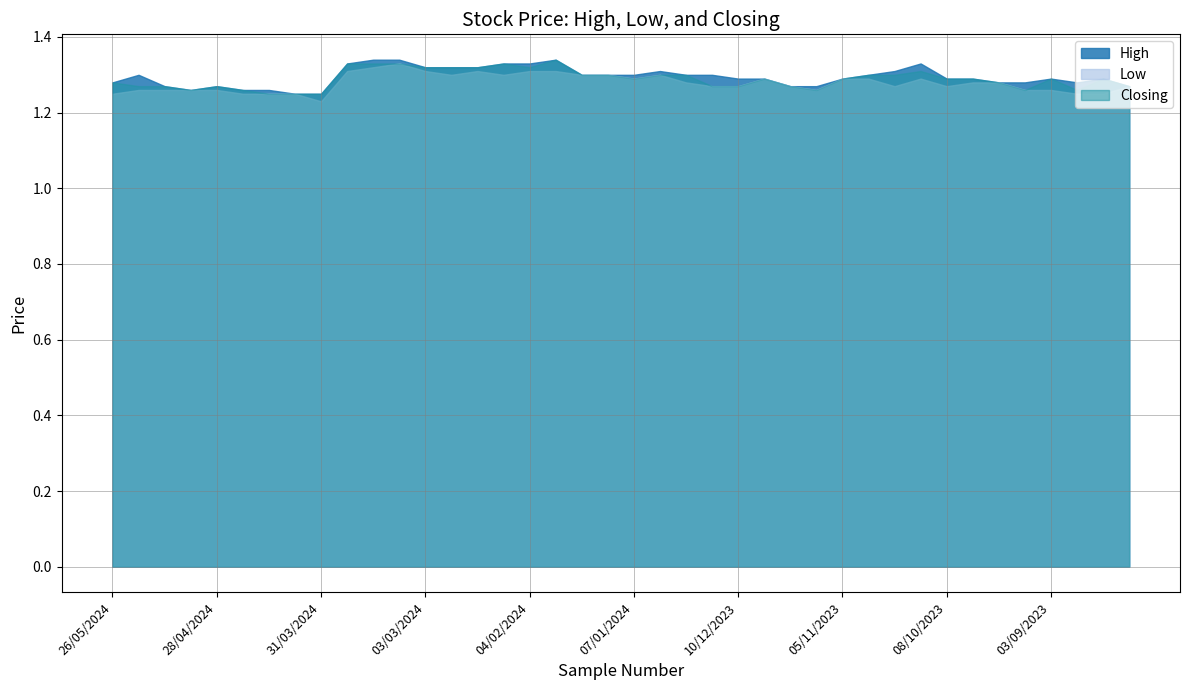

Count the Closing values in the range 1 to 2.

40